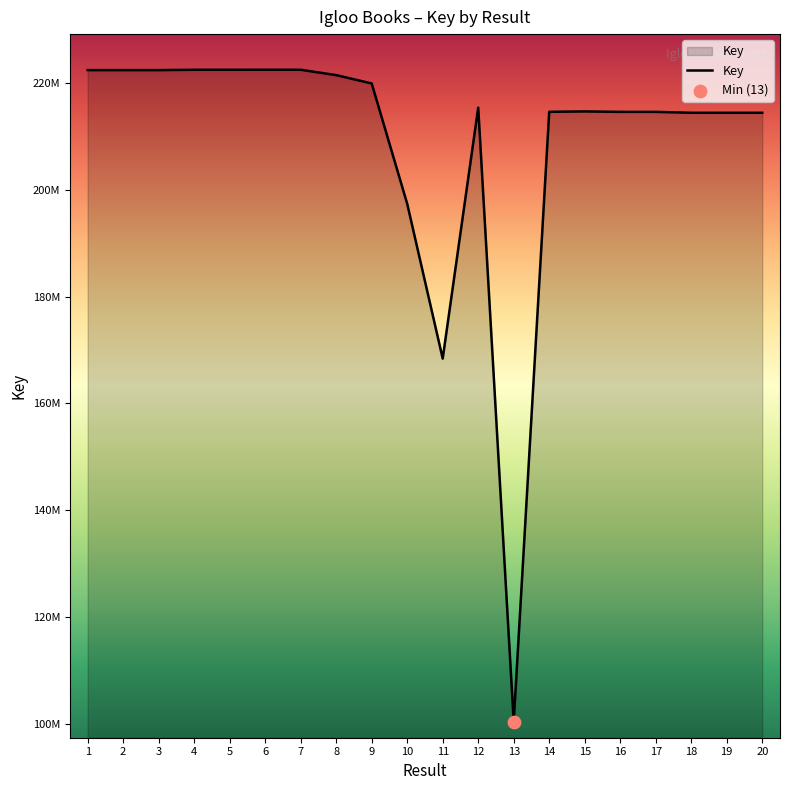

Between 11 and 9, which is larger?

9